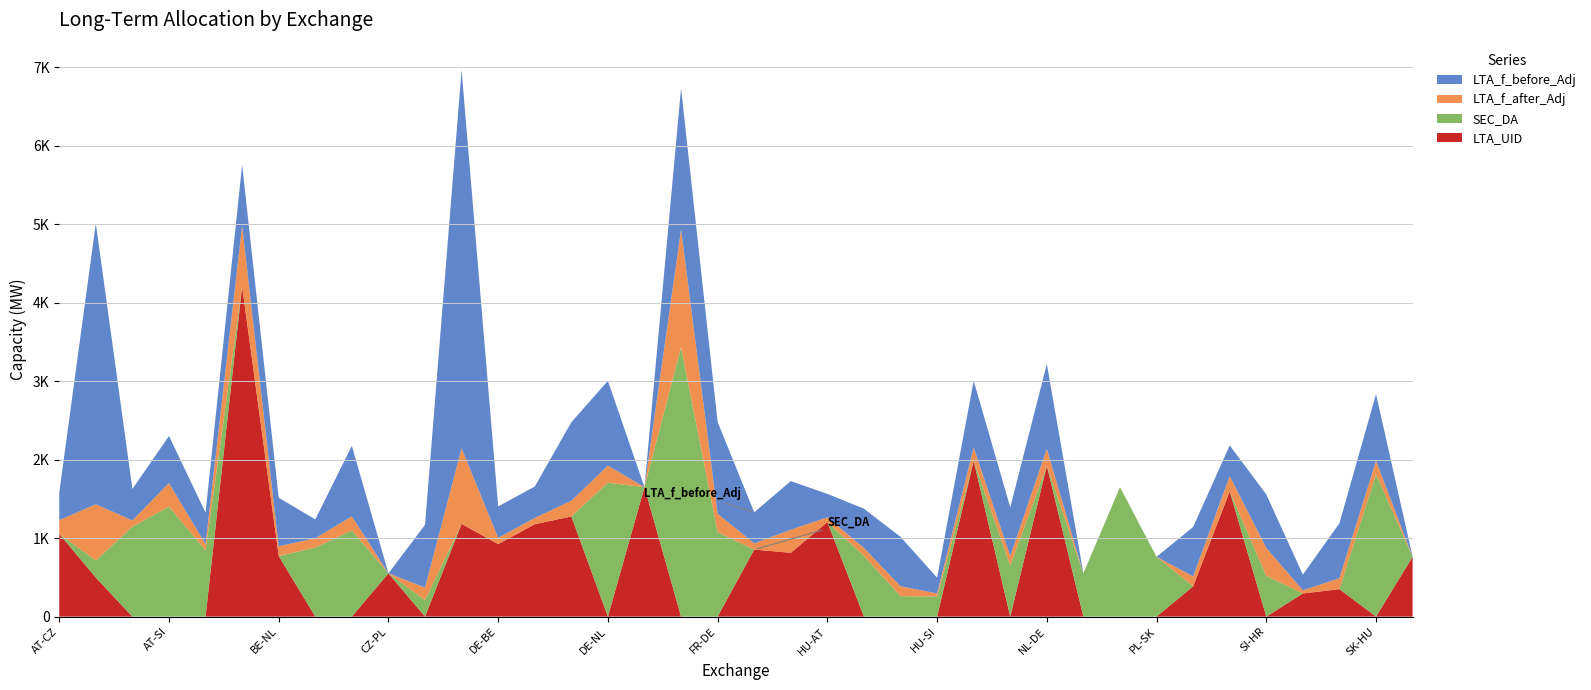

Reading left to right, what are all the values shown in this chart?

LTA_f_before_Adj: 350.0	3580.0	400.0	600.0	400.0	775.0	619.0	239.0	899.0	0.0	799.0	4819.0	400.0	400.0	1000.0	1081.0	0.0	1800.0	1169.0	396.0	619.0	299.0	500.0	630.0	200.0	850.0	619.0	1081.0	0.0	0.0	0.0	630.0	390.0	681.0	200.0	700.0	850.0	0.0
LTA_f_after_Adj: 175.0	716.0	80.0	300.0	80.0	775.0	123.8	119.5	179.8	0.0	159.8	963.8	80.0	80.0	200.0	216.2	0.0	1500.0	233.8	79.2	294.0	59.8	100.0	126.0	40.0	170.0	123.8	216.2	0.0	0.0	0.0	126.0	195.0	356.0	40.0	140.0	170.0	0.0
SEC_DA: 0.0	218.1	1145.7	1401.4	844.4	0.0	0.0	879.6	1097.7	0.0	210.3	0.0	0.0	0.0	0.0	1706.7	0.0	3432.4	1076.6	0.0	0.0	0.0	775.1	260.4	255.7	0.0	649.1	0.0	551.7	1649.4	762.0	0.0	0.0	519.3	0.0	0.0	1815.1	0.0
LTA_UID: 1054.0	497.0	0.0	0.0	0.0	4207.0	772.0	0.0	0.0	551.0	0.0	1181.0	924.0	1177.0	1276.0	0.0	1649.0	0.0	0.0	854.0	813.0	1205.0	0.0	0.0	0.0	1985.0	0.0	1922.0	0.0	0.0	0.0	386.0	1596.0	0.0	295.0	350.0	0.0	762.0